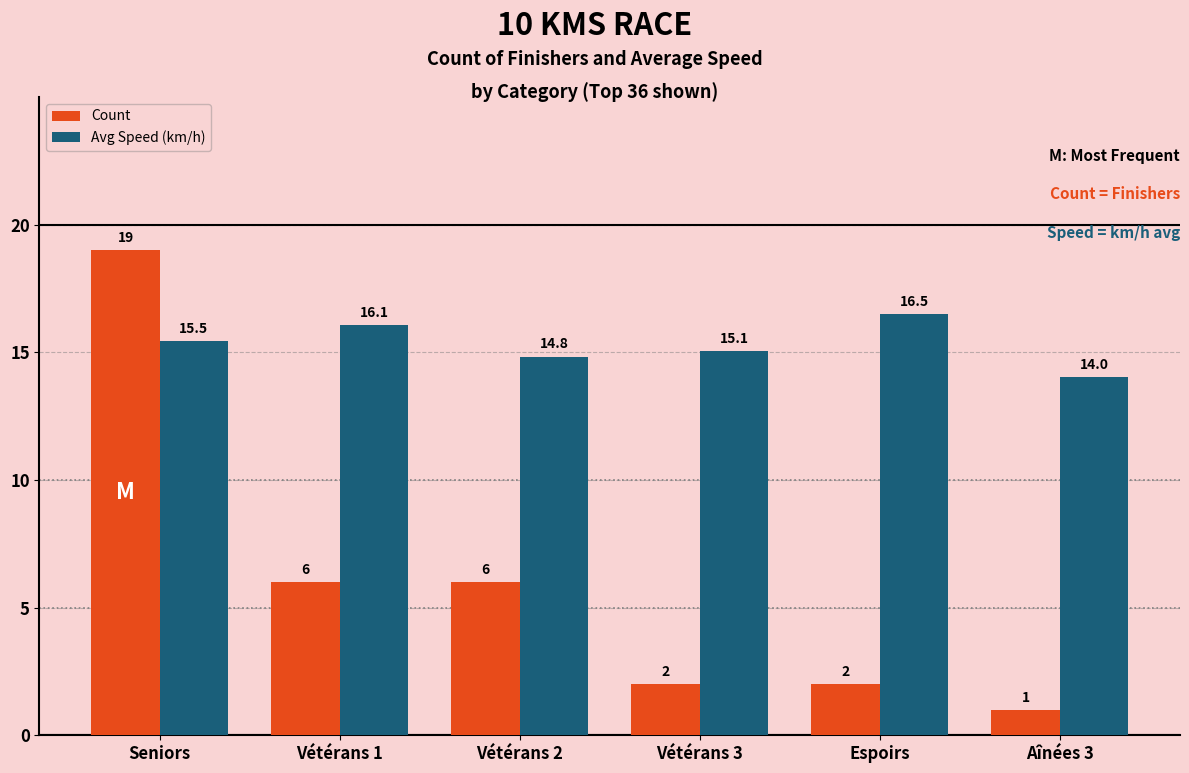

Rank the series by their maximum value, from lowest to highest.

Avg Speed (km/h), Count